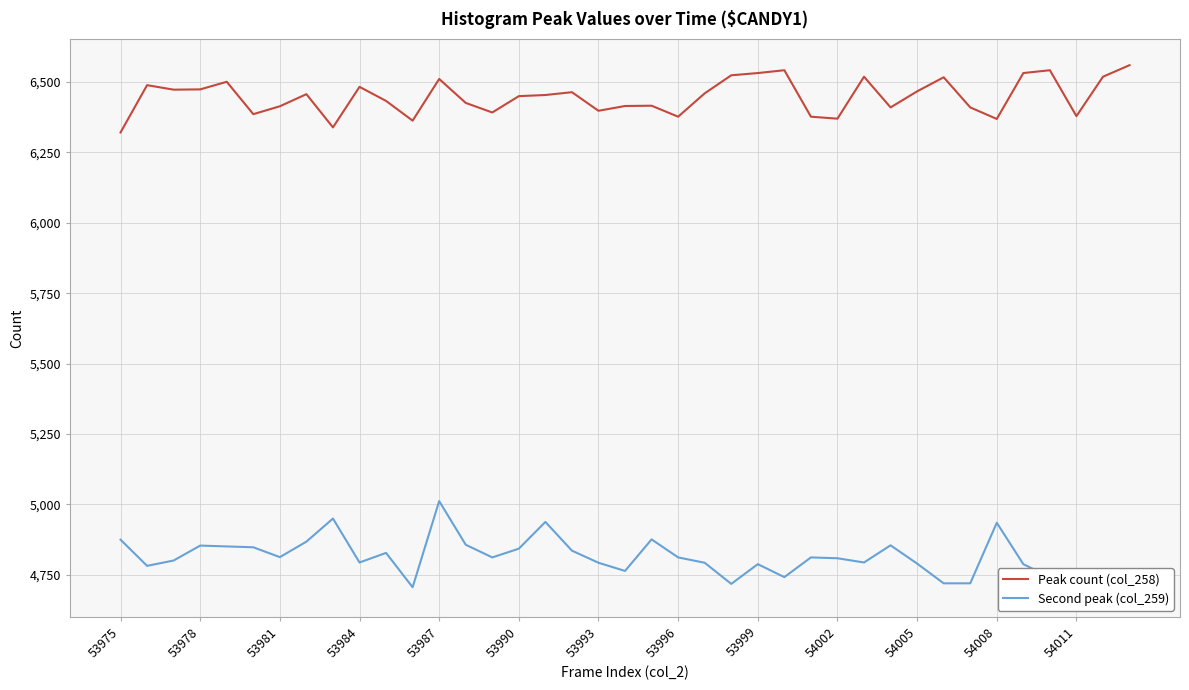

True or false: Peak count (col_258) has a value of 8513 at 53999.

False